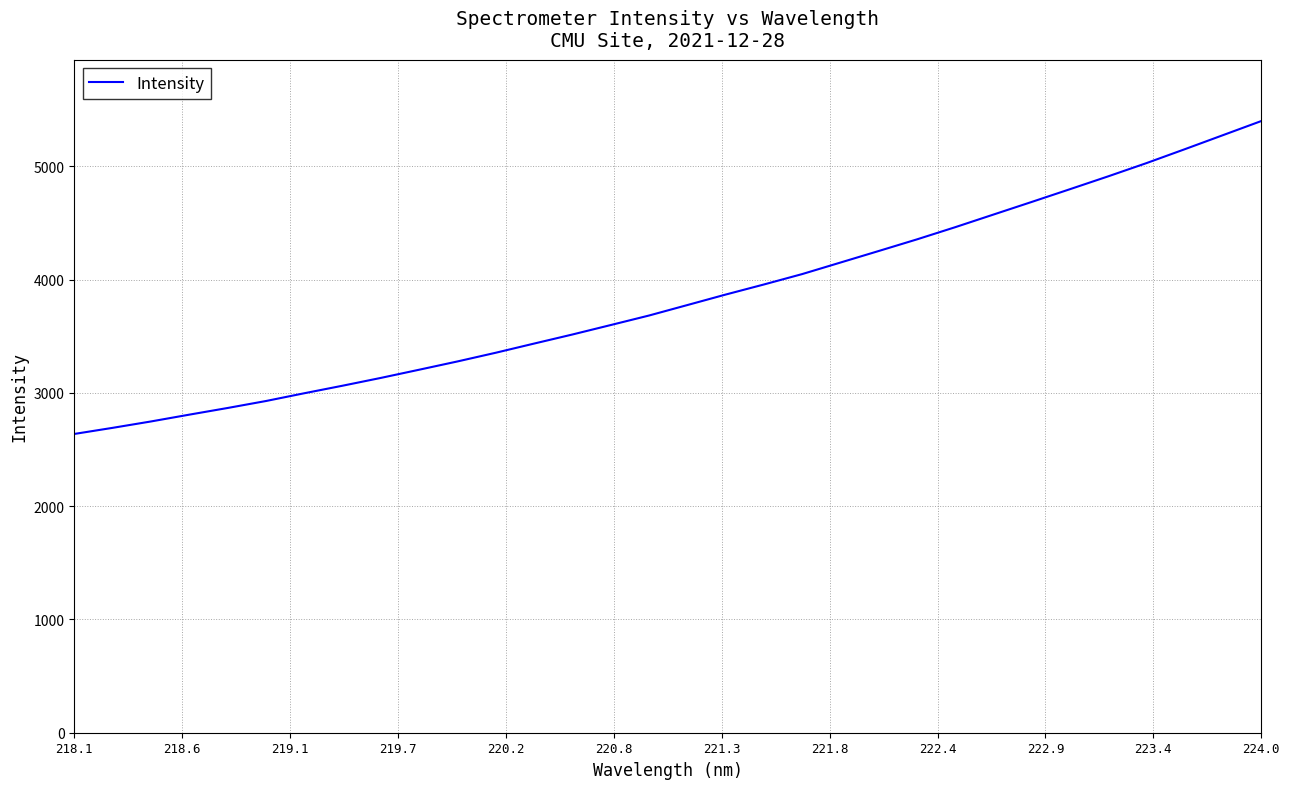

What is the minimum value shown in the chart?

2637.9